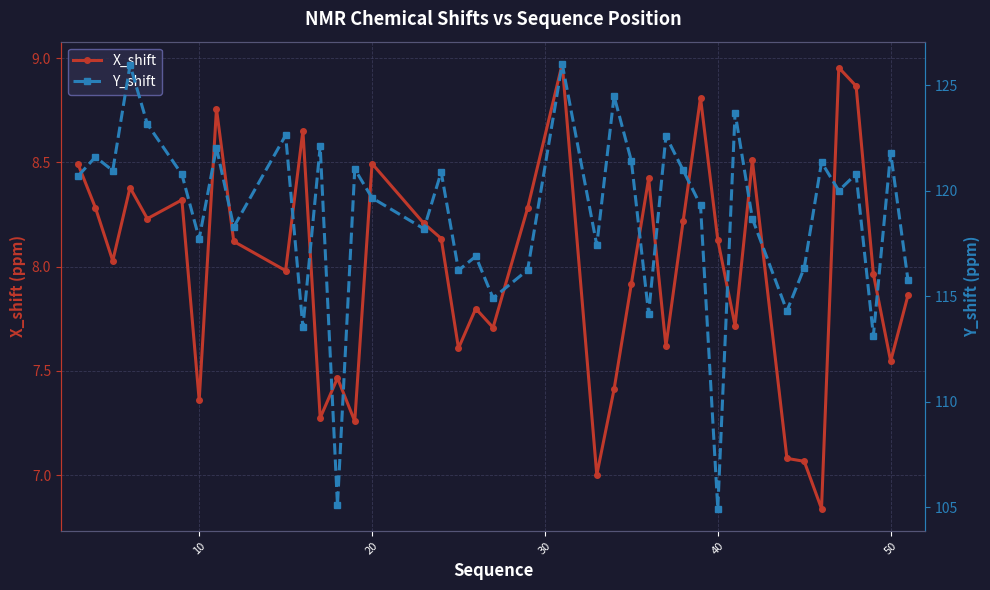

How many lines are shown in the chart?

2